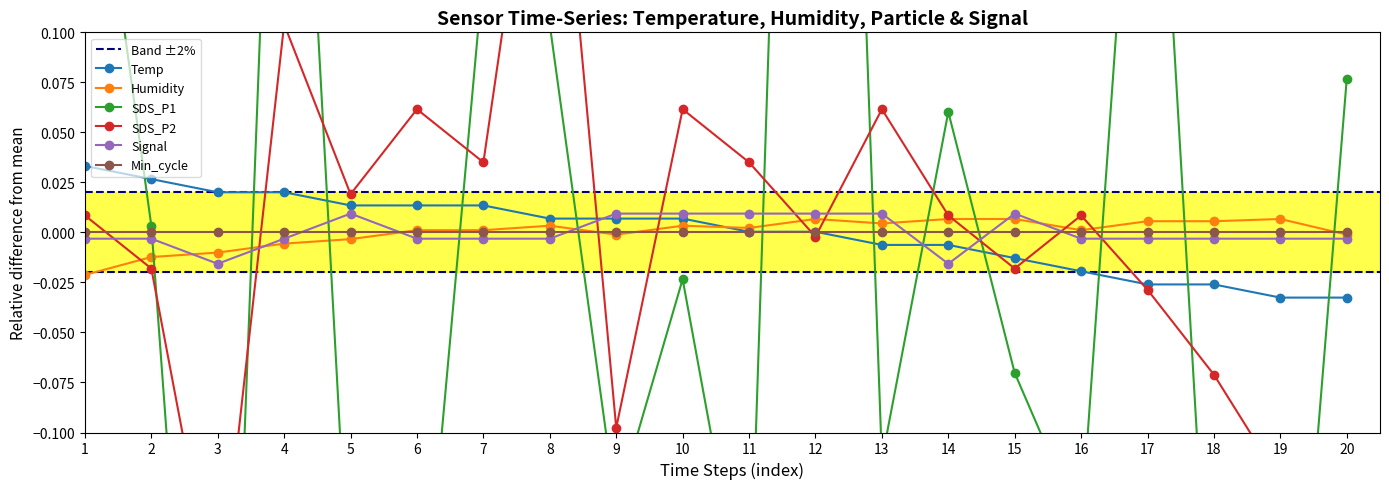

Where do Humidity and Signal first cross each other?

2 and 3